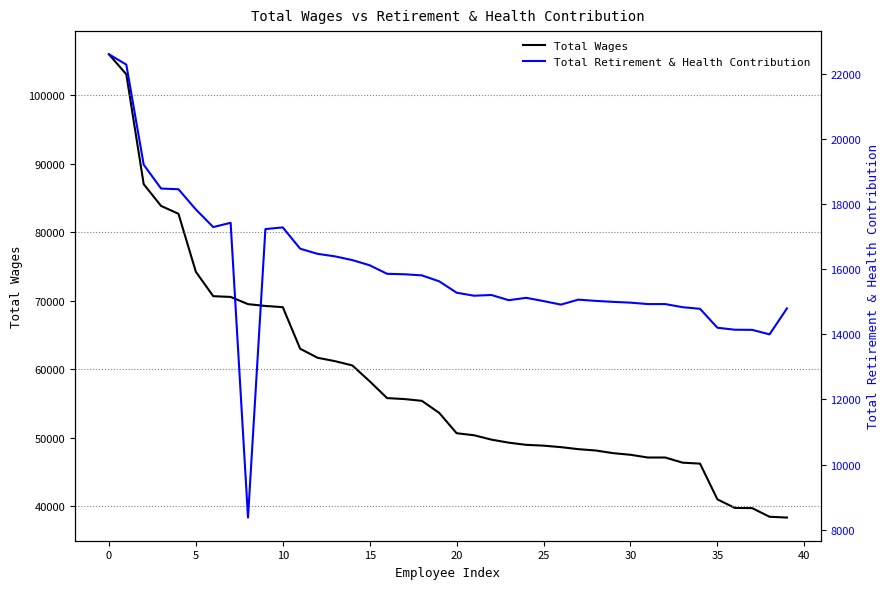

What is the minimum value for Total Wages?

38370